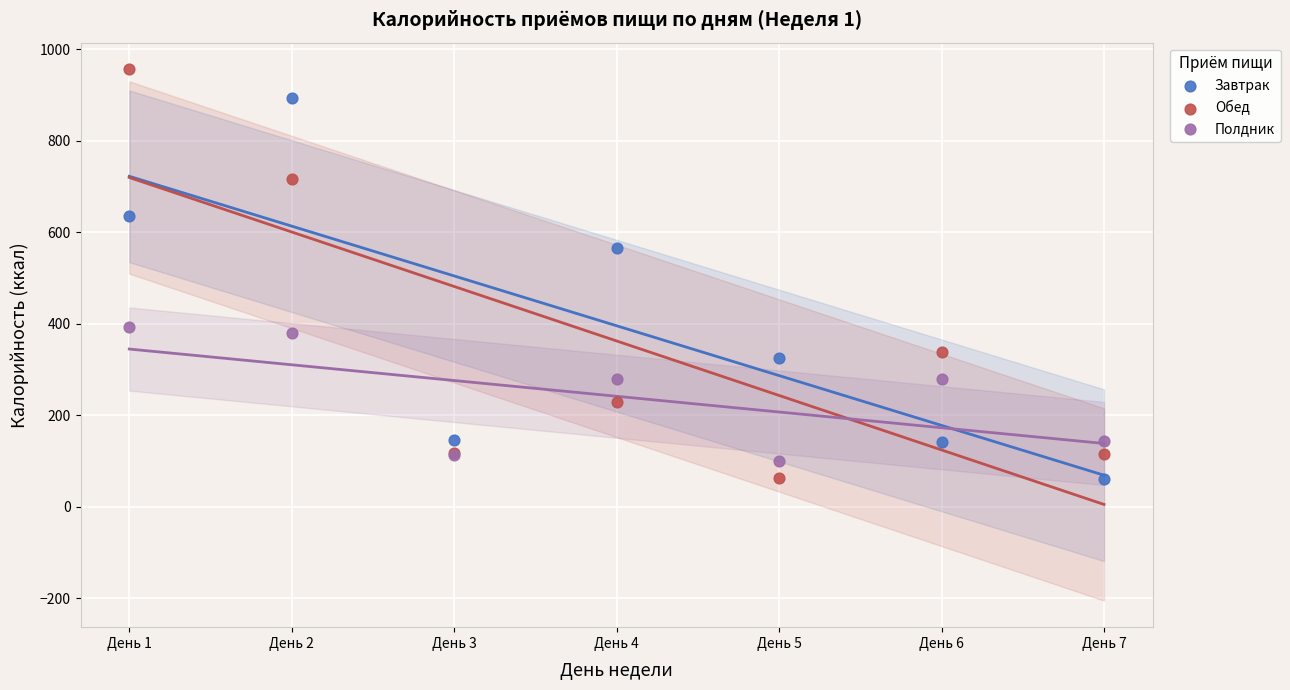

Which series has the largest Y range (max minus min)?

Обед